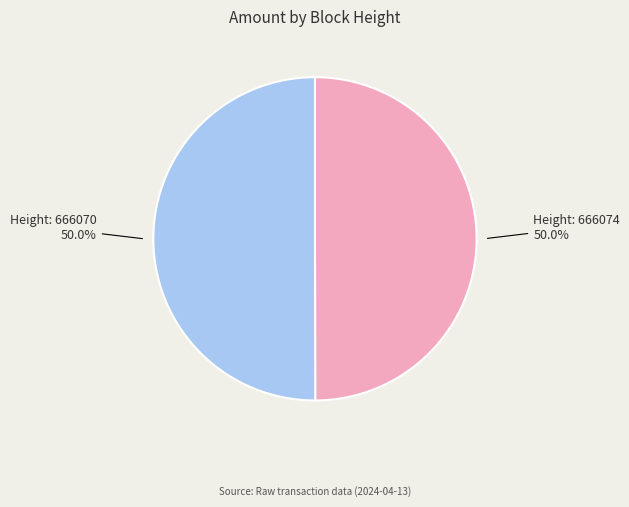

How many slices are in this pie chart?

2